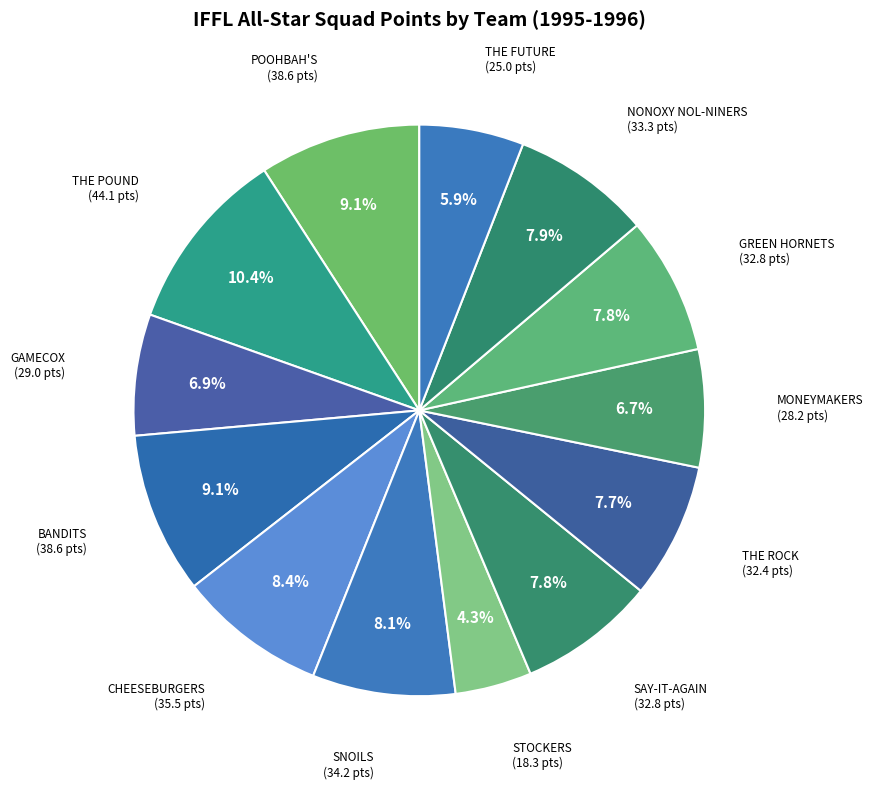

How many segments does this pie chart have?

13